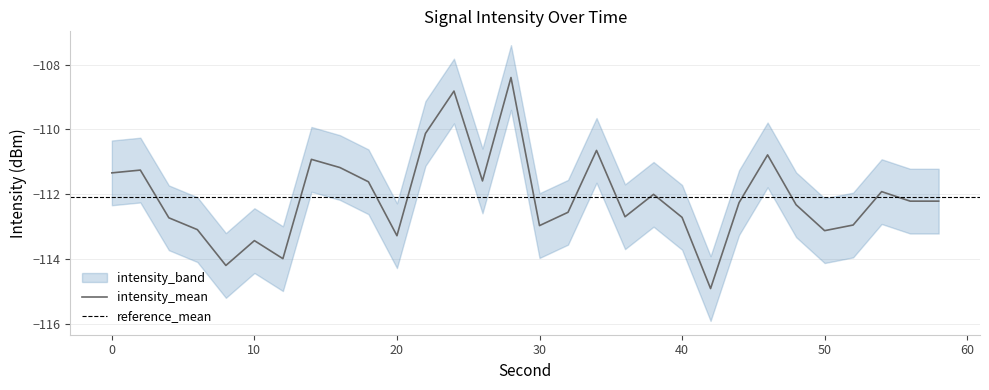

Which series has the widest spread of values?

intensity_mean